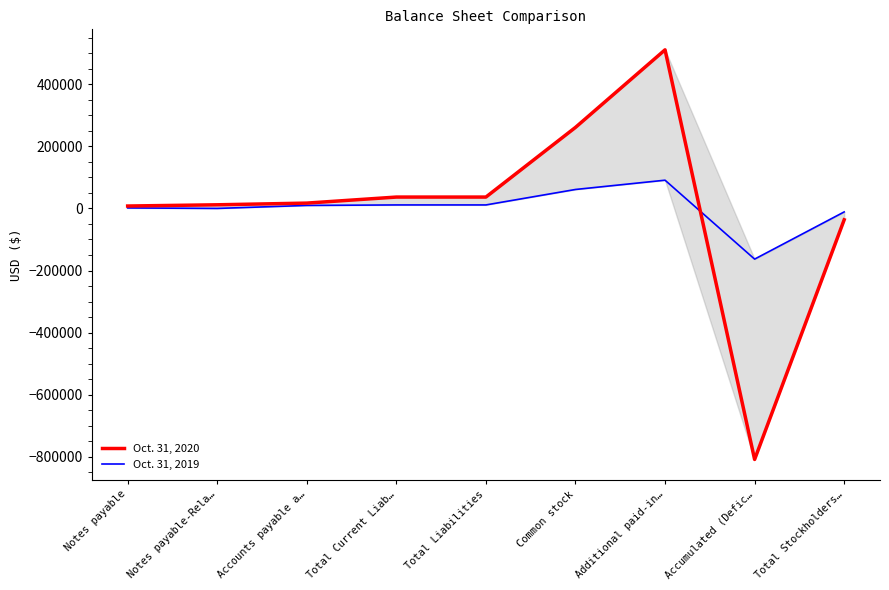

Is this an area chart (filled region under the line)?

No